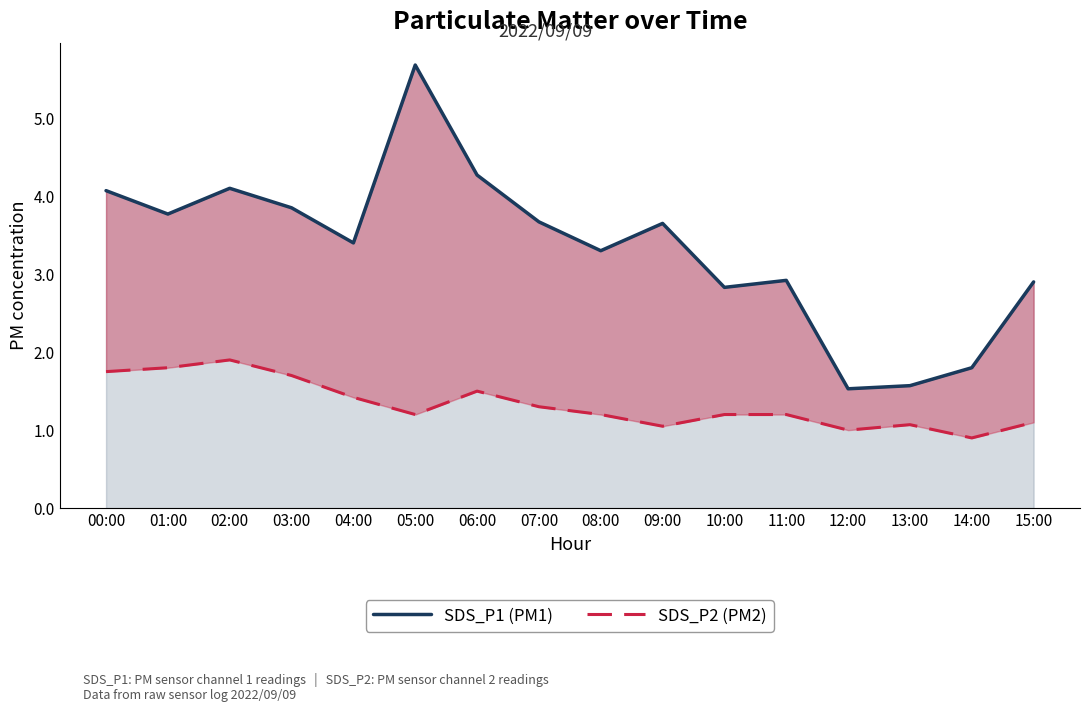

Rank the series by their average value, from highest to lowest.

SDS_P1 (PM1), SDS_P2 (PM2)